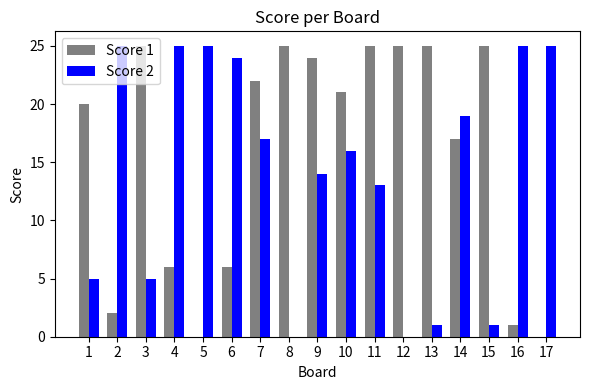

Between 8 and 11, which series saw the biggest shift?

Score 2